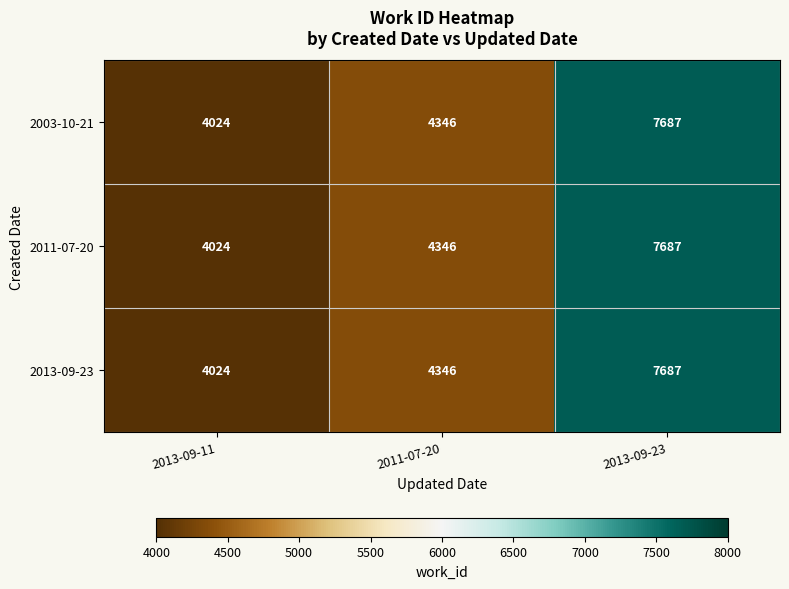

Reading left to right, list all the values displayed in this chart.

2003-10-21: 2013-09-11=4024	2011-07-20=4346	2013-09-23=7687
2011-07-20: 2013-09-11=4024	2011-07-20=4346	2013-09-23=7687
2013-09-23: 2013-09-11=4024	2011-07-20=4346	2013-09-23=7687